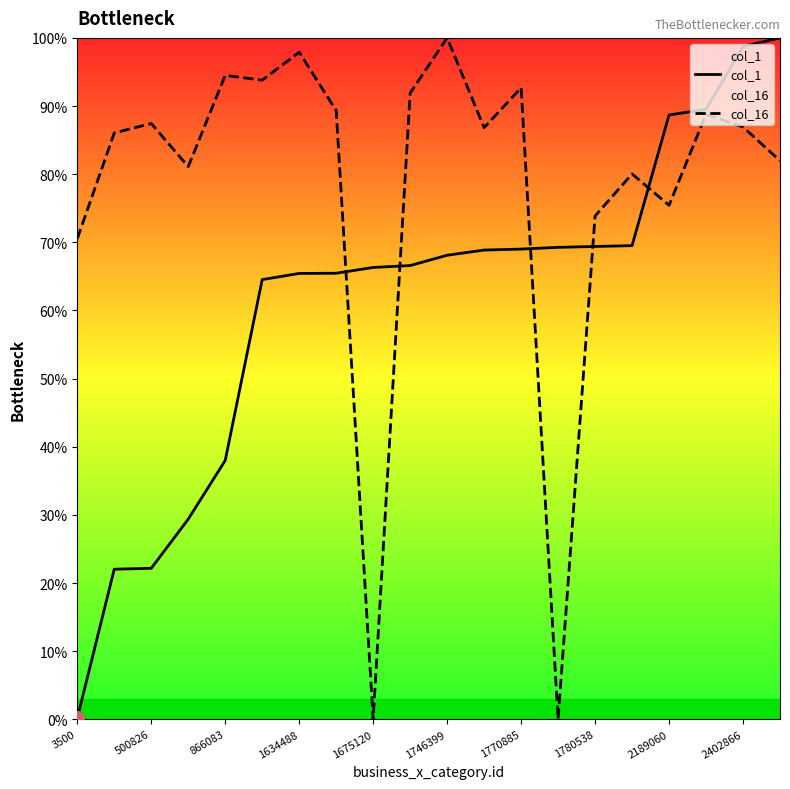

What is the difference between the highest and lowest values at 1634488?

32.5